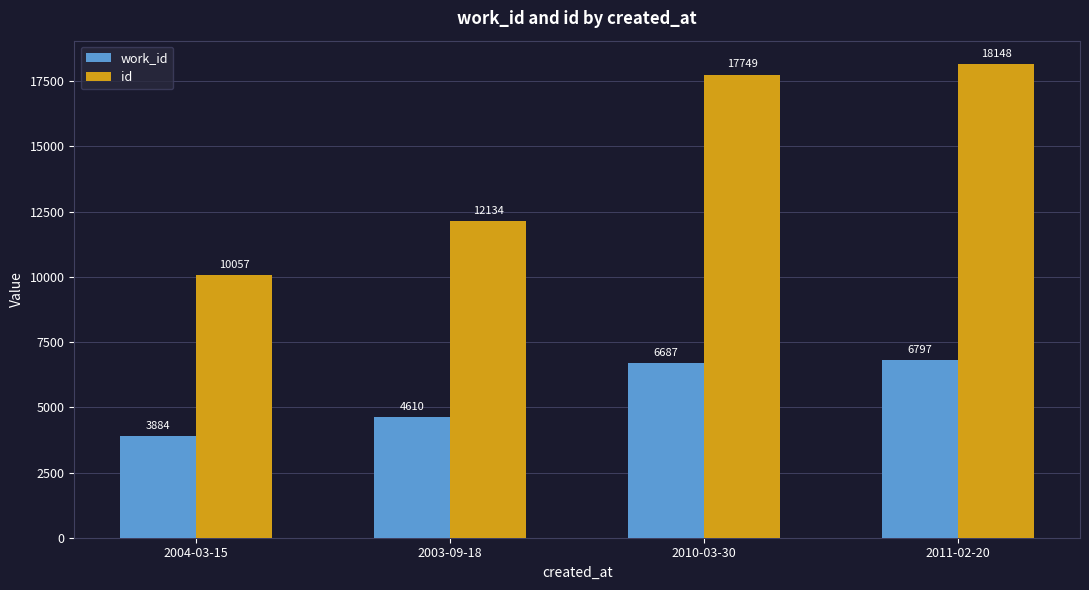

What is the difference between the maximum and minimum values in the work_id series?

2913